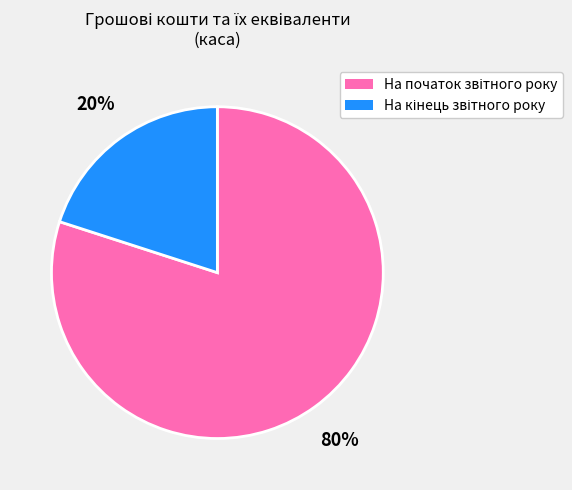

Does any single category account for the majority?

Yes